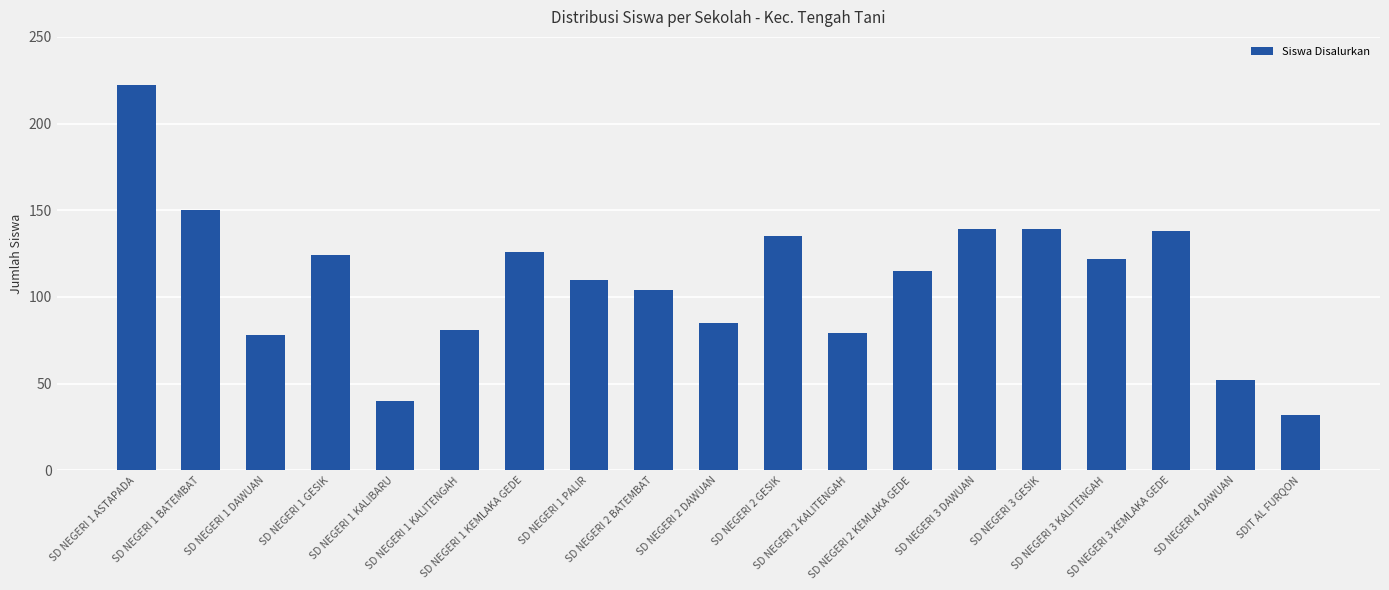

What is the minimum value shown in the chart?

32